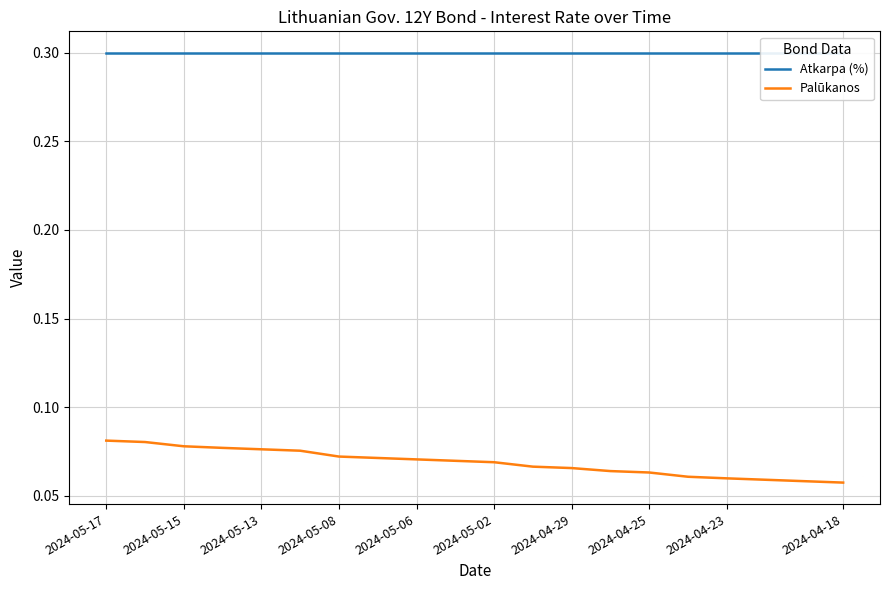

What is the difference between the highest and lowest values at 2024-04-25?

0.2